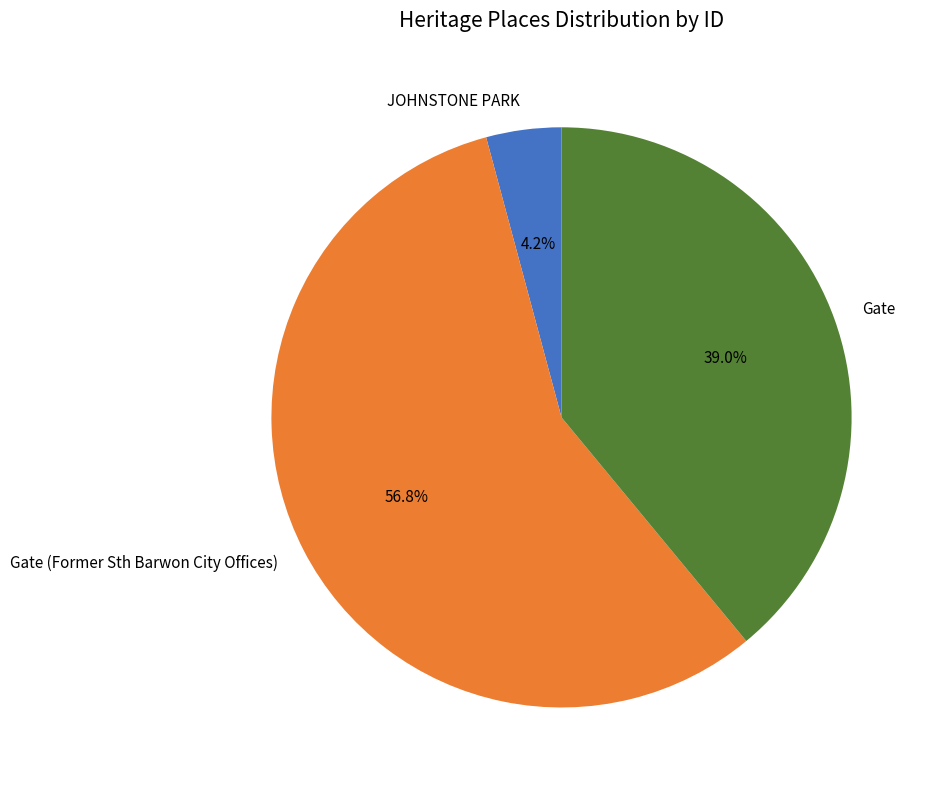

To the nearest percent, what portion does Gate (Former Sth Barwon City Offices) represent?

57%